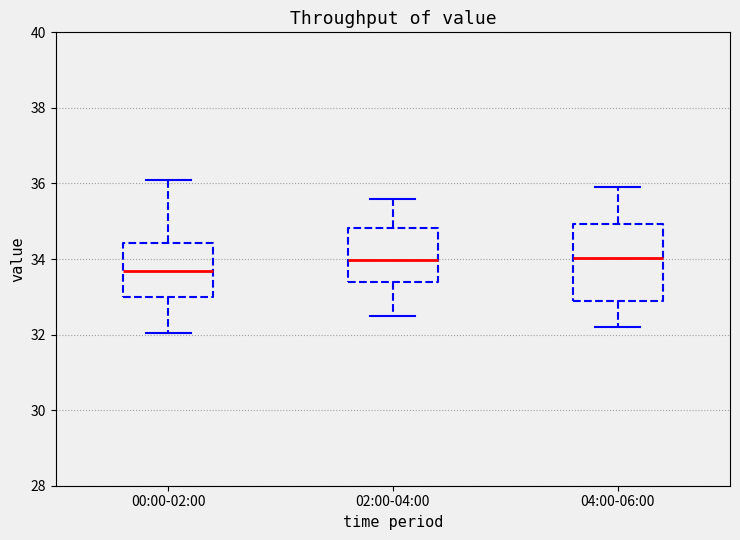

Reading left to right, transcribe this box plot: for each box, give where its median line is, the range the box spans, and where its two whiskers end, as read against the y-axis. The values are not printed on the chart, so give them approximately, as read against the axis.

00:00-02:00: median 33.6, box 33.0 to 34.4, whiskers 32.0 to 36.0
02:00-04:00: median 34.0, box 33.4 to 34.8, whiskers 32.6 to 35.6
04:00-06:00: median 34.0, box 33.0 to 35.0, whiskers 32.2 to 36.0